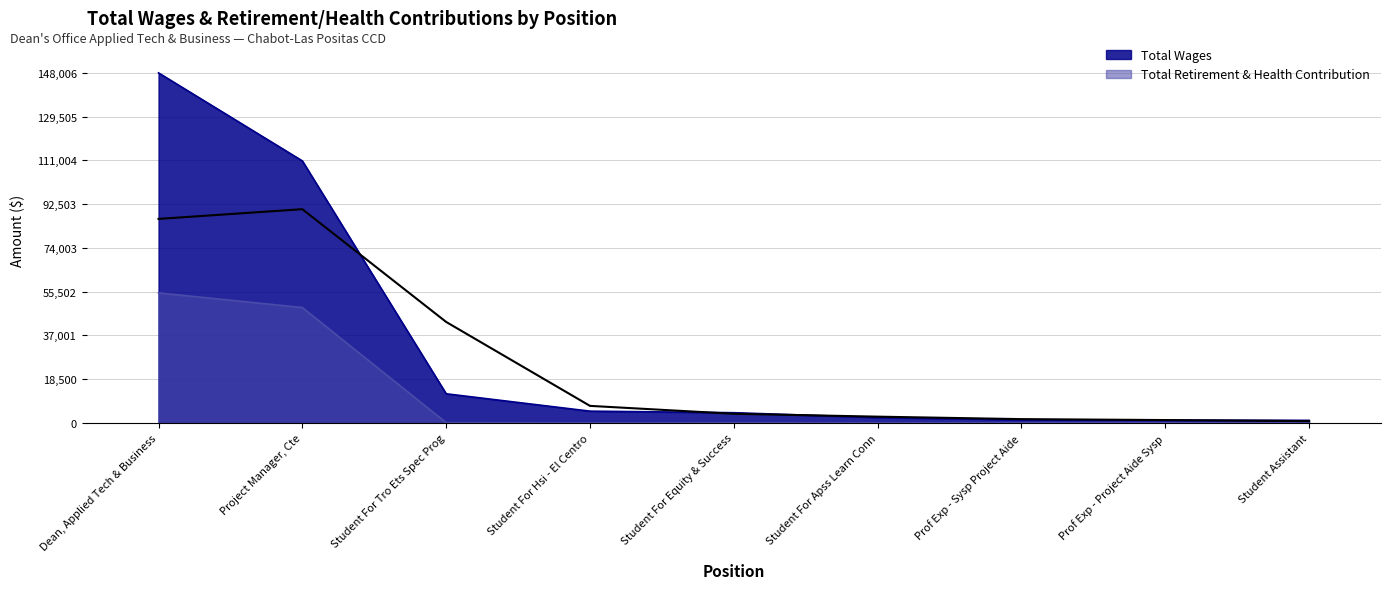

What is the sum of all Total Wages values?

286275